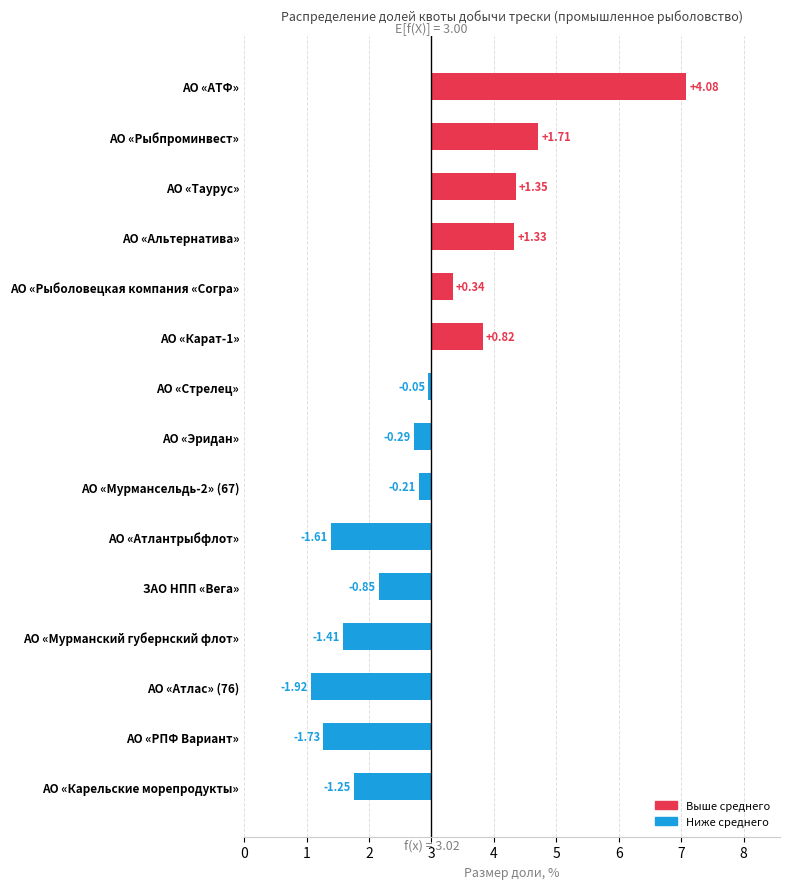

The value at АО «Карельские морепродукты» is -0.4. True or false?

False